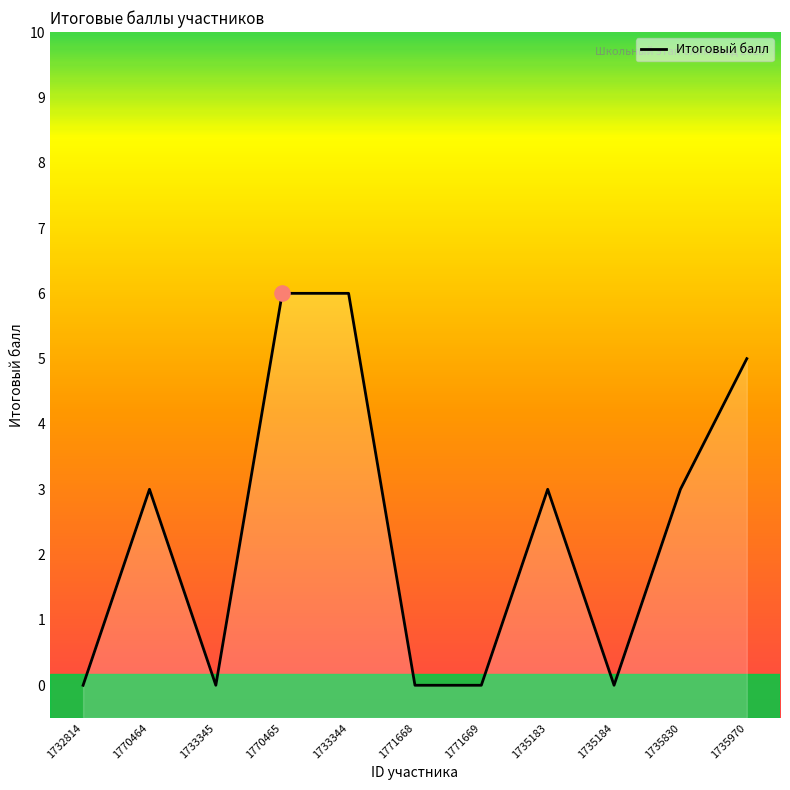

What is the ratio of the value at 1733344 to the value at 1770465?

1.0